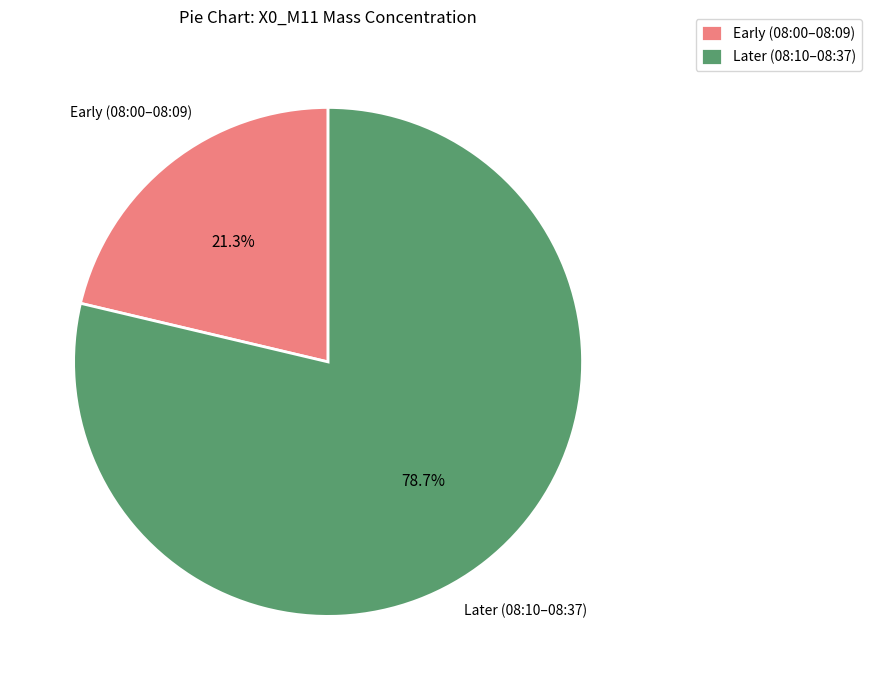

What is the ratio of the value at Early (08:00–08:09) to the value at Later (08:10–08:37)?

0.3